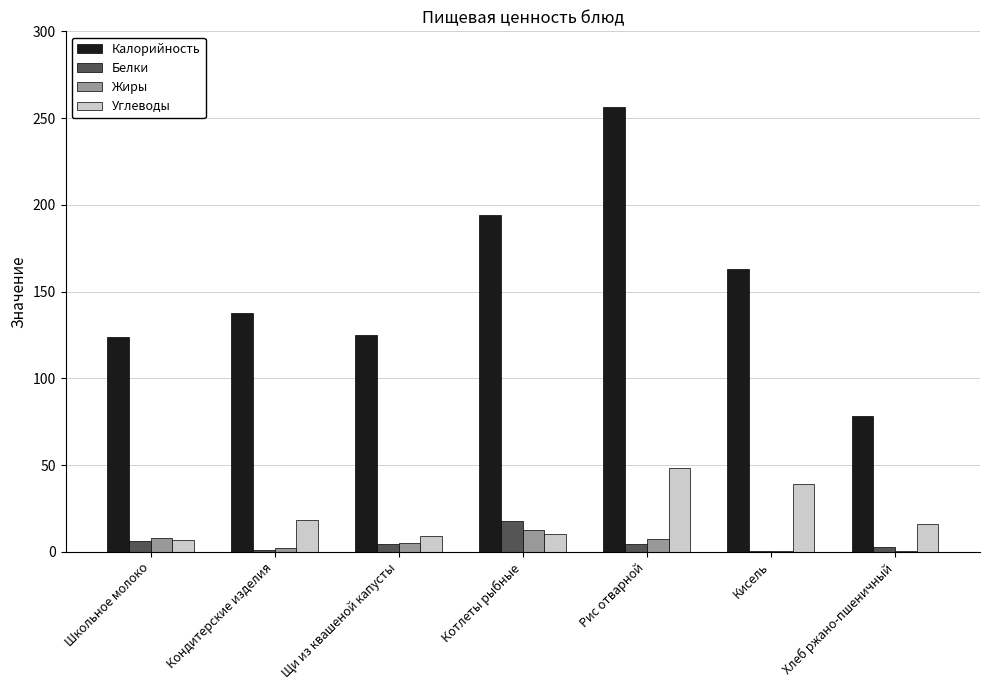

Which series changed the most between Кондитерские изделия and Рис отварной?

Калорийность